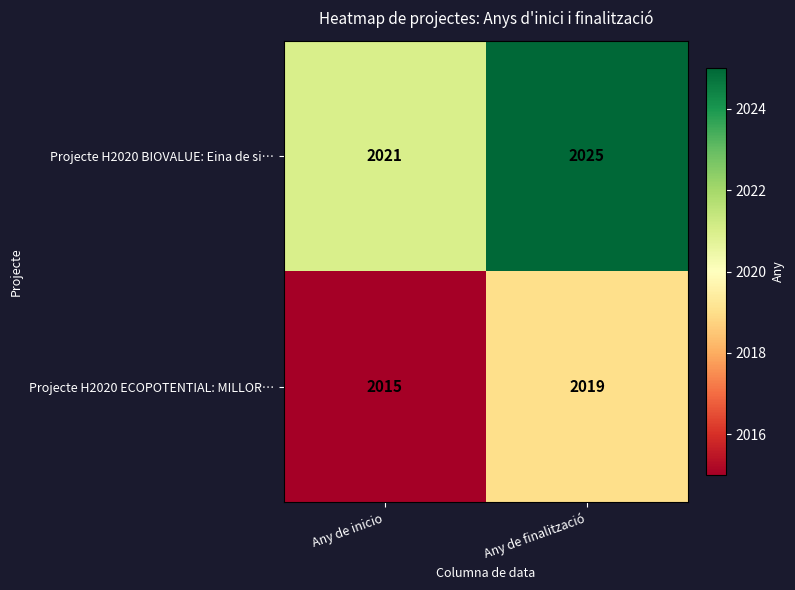

What is the sum of the Projecte H2020 ECOPOTENTIAL: MILLOR… values at Any de inicio and Any de finalització?

4034